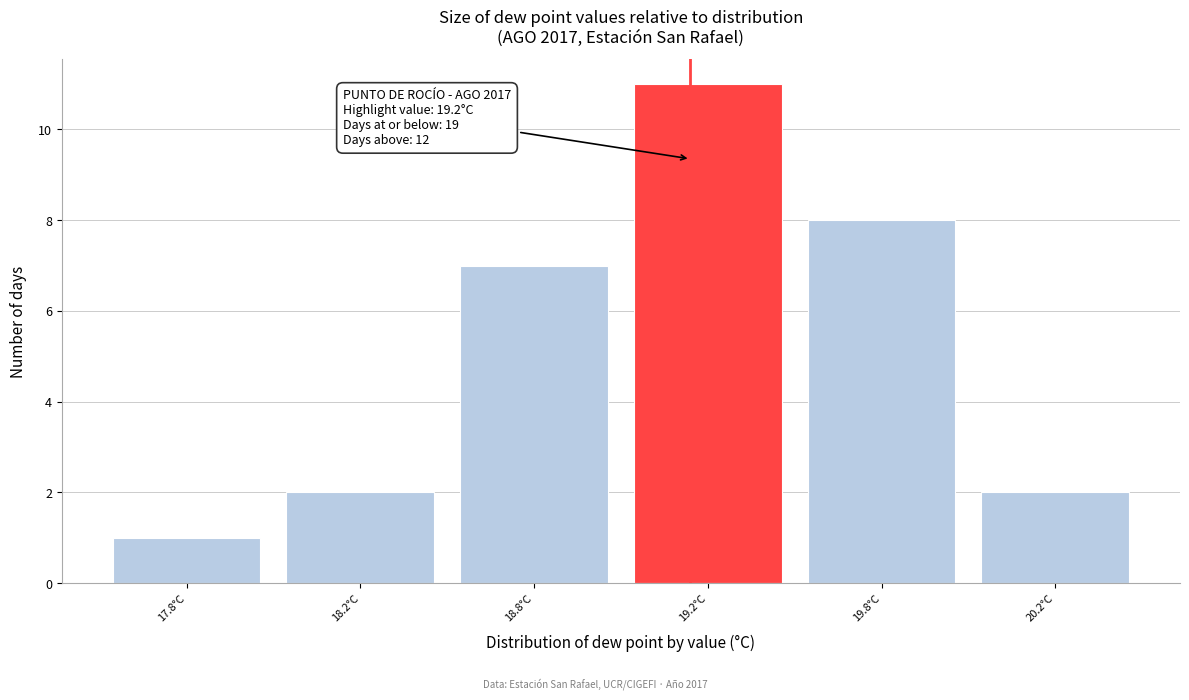

Reading right to left, transcribe all the data shown in this chart.

2	8	11	7	2	1